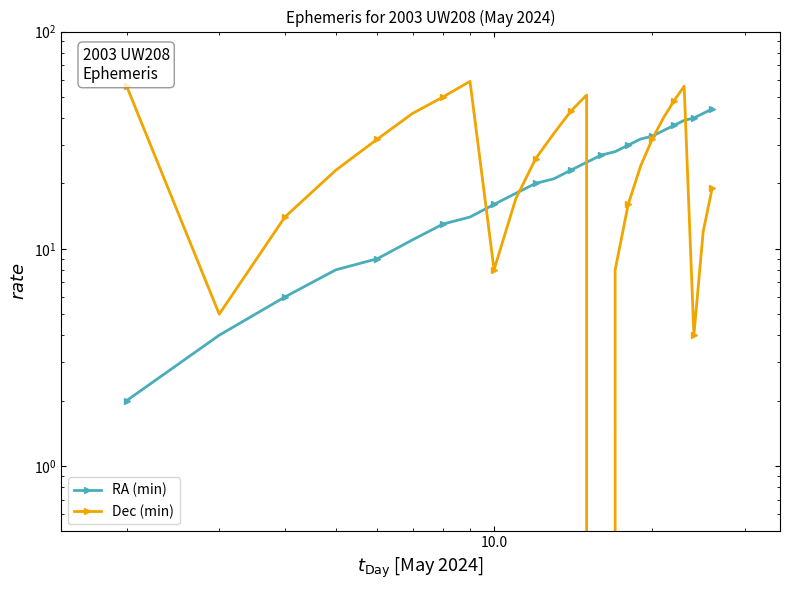

How many positive values does the Dec (min) series have?

24